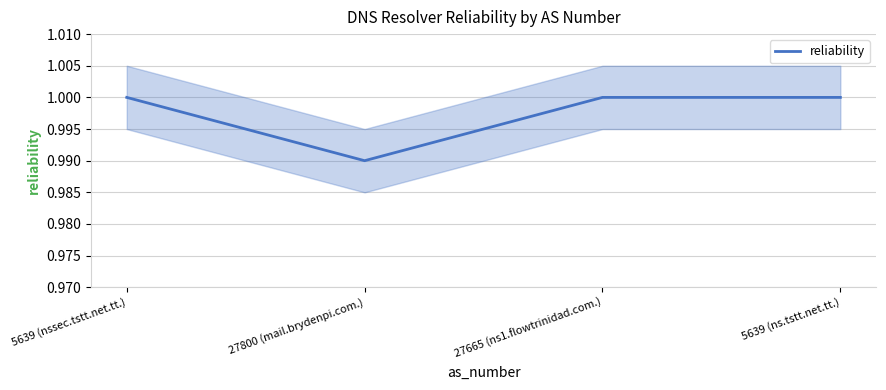

What is the sum of all values?

4.0